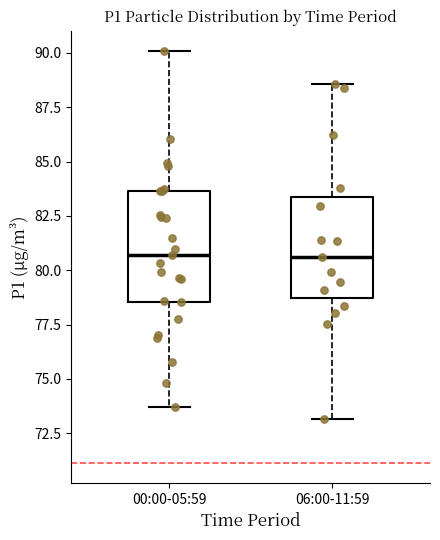

Where is the upper edge of the box for 06:00-11:59 on the y-axis? The values are not printed on the chart, so give them approximately, as read against the axis.

83.5